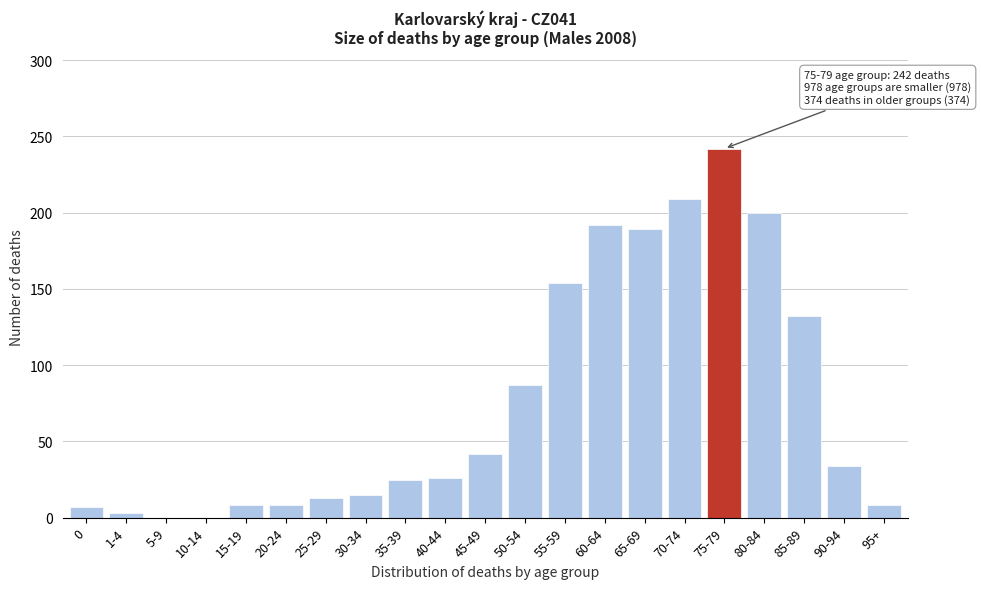

What is the sum of all values?

1594